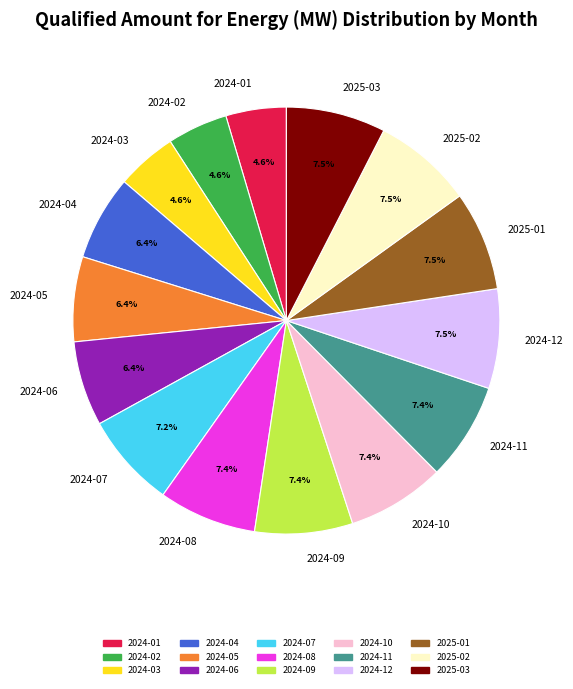

Does 2024-06 represent more than half of the total?

No